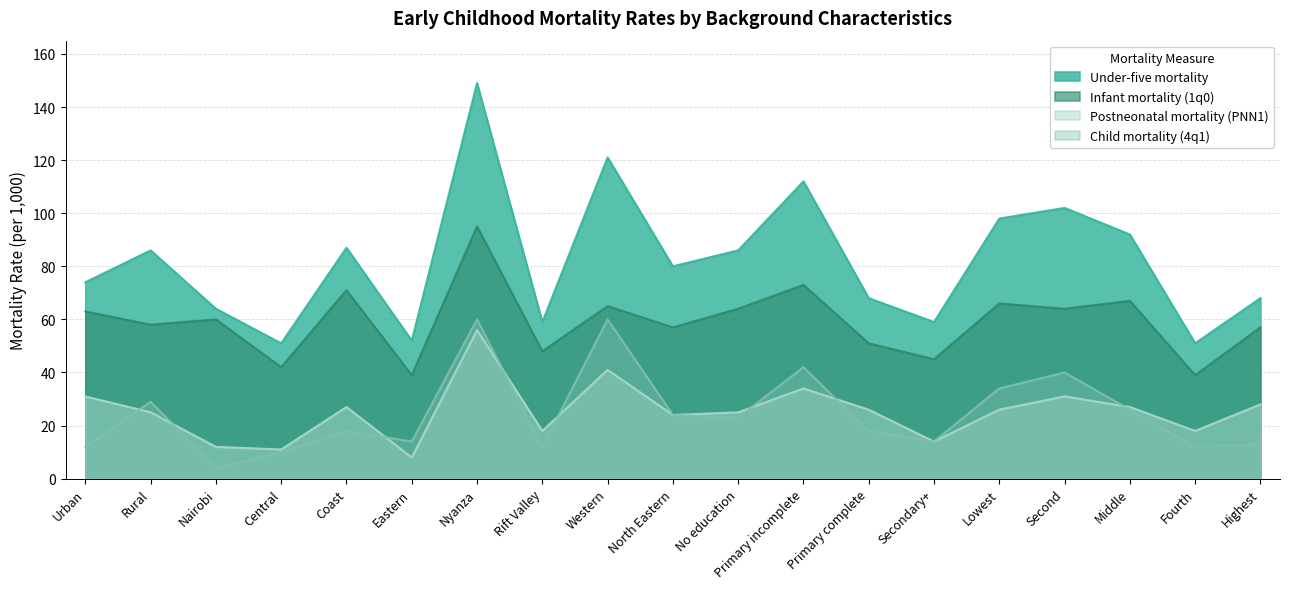

Does the chart display data point markers on the line(s)?

No